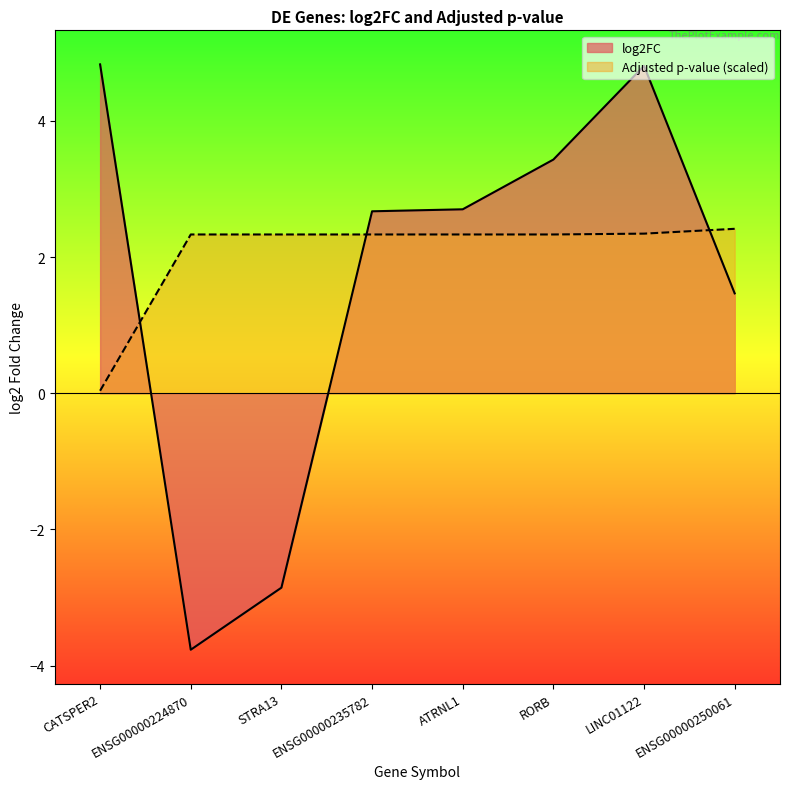

Which series ends up on top after the final intersection of Adjusted p-value and log2FC?

Adjusted p-value